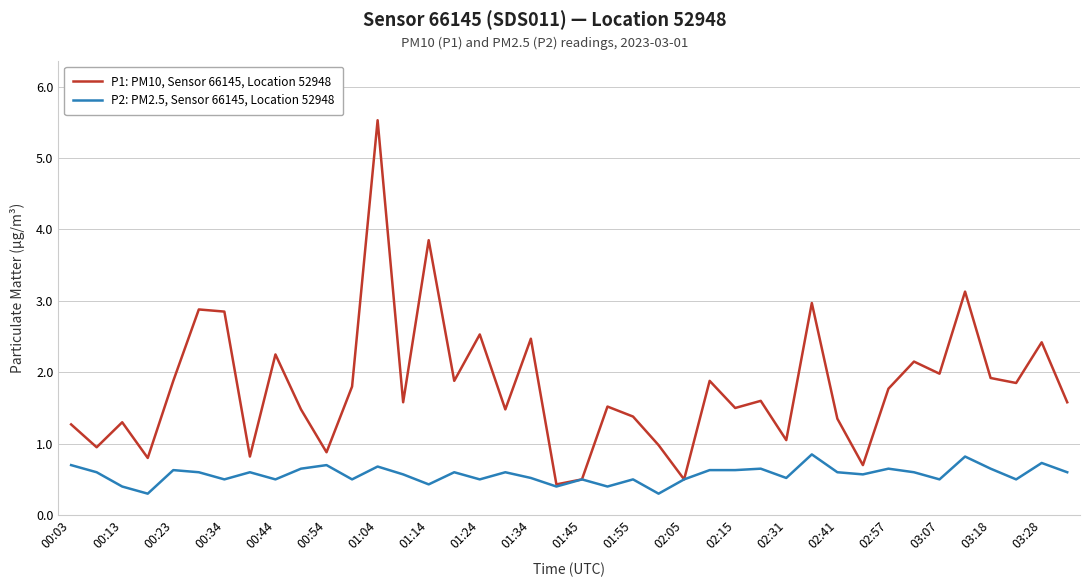

True or false: P1: PM10, Sensor 66145, Location 52948 has more than 0 interior local peaks.

True